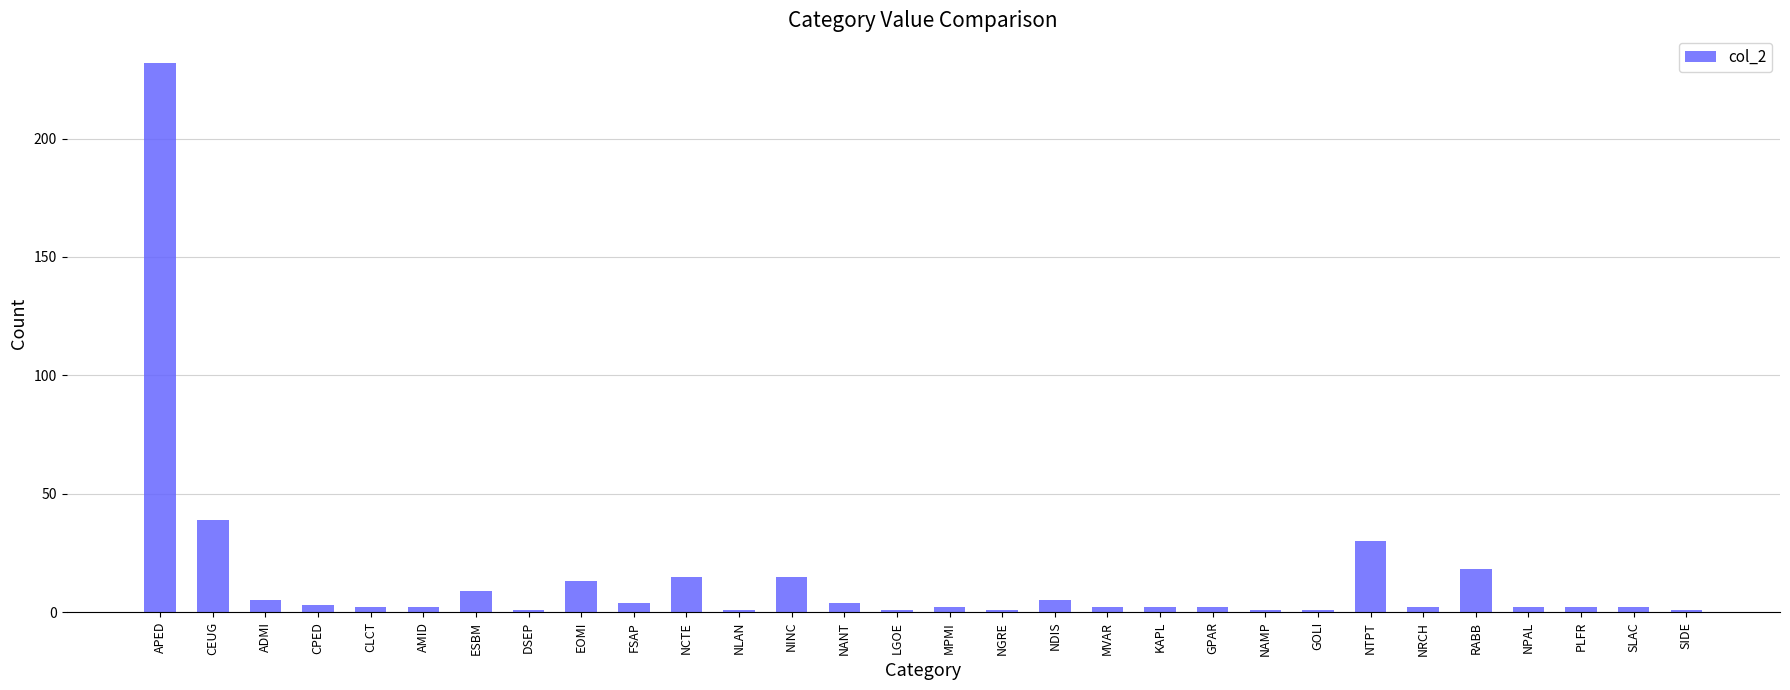

What is the average value?

14